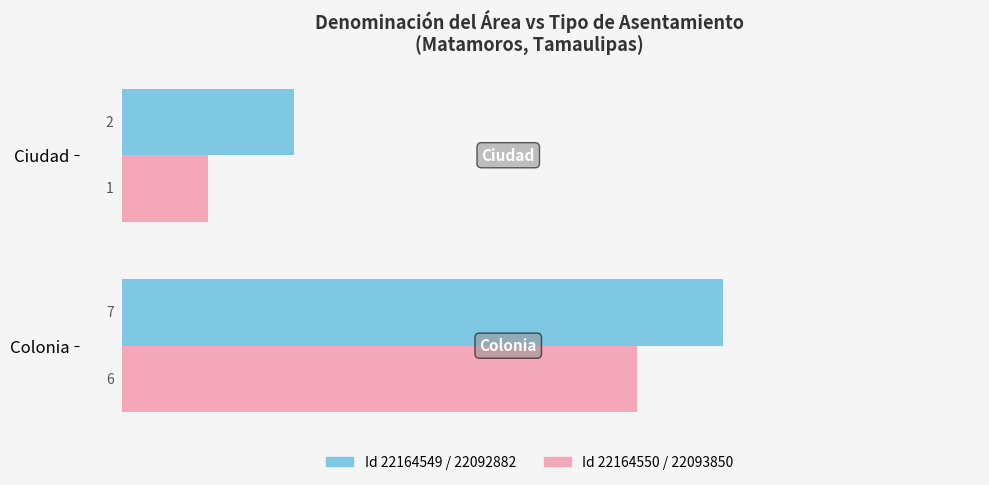

Which label corresponds to the largest value in the chart?

Colonia